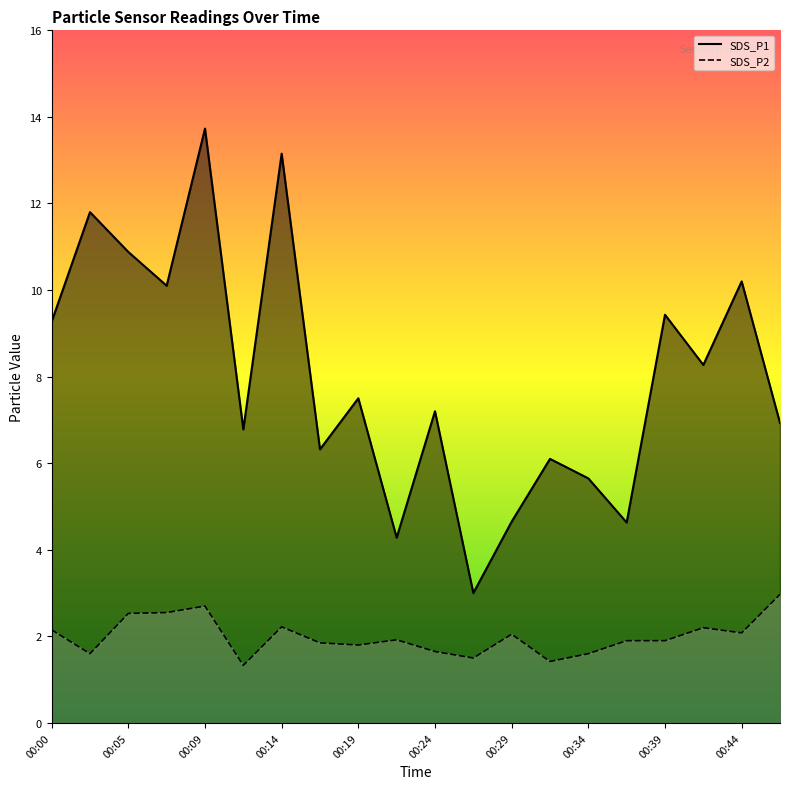

Reading right to left, extract all data points from this chart.

SDS_P1 line: 6.9	10.2	8.3	9.4	4.6	5.7	6.1	4.7	3.0	7.2	4.3	7.5	6.3	13.2	6.8	13.7	10.1	10.9	11.8	9.3
SDS_P2 line: 3.0	2.1	2.2	1.9	1.9	1.6	1.4	2.0	1.5	1.6	1.9	1.8	1.9	2.2	1.3	2.7	2.5	2.5	1.6	2.1